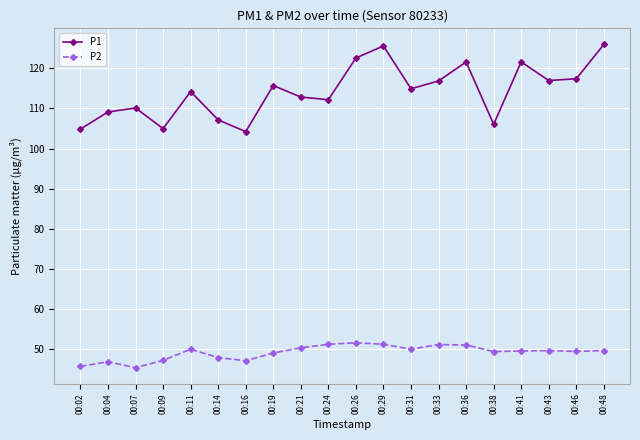

Rank the series by their maximum value, from lowest to highest.

P2, P1